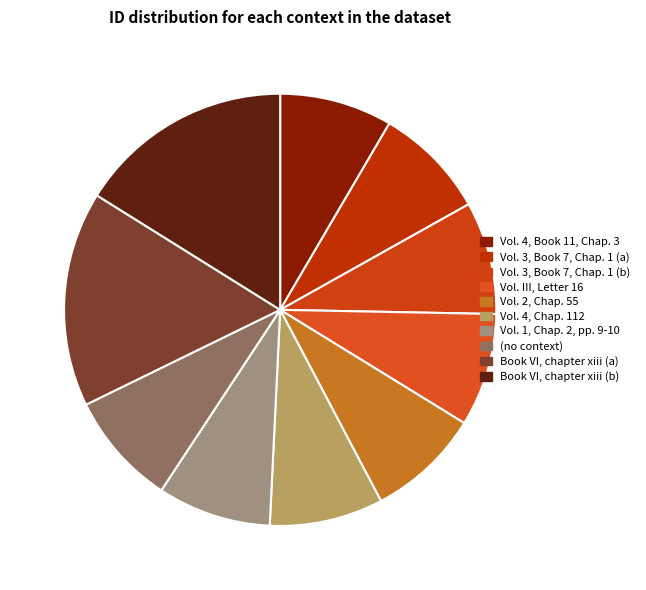

Which category has the smallest portion of the pie?

Vol. 4, Book 11, Chap. 3